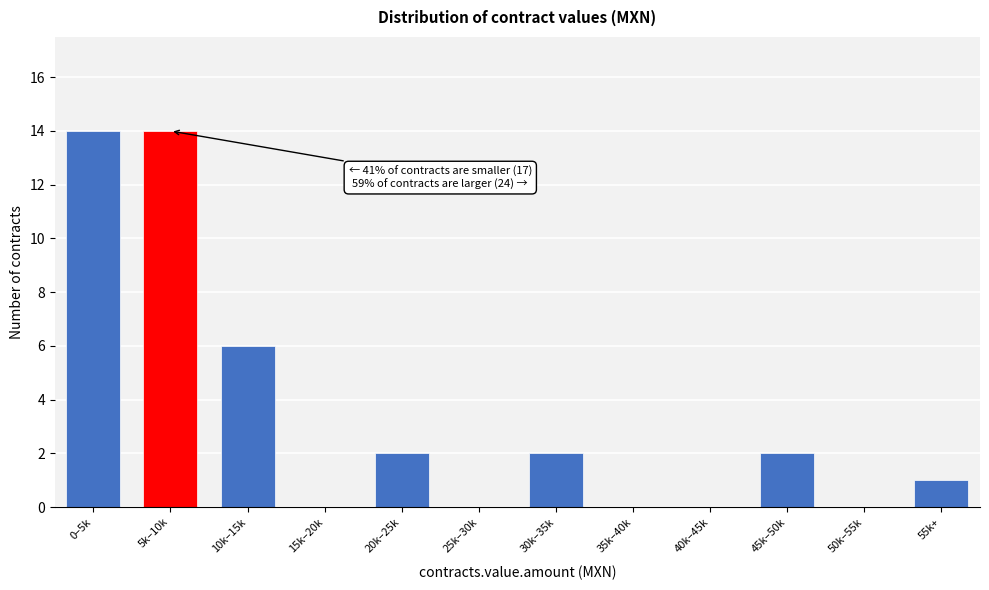

Reading left to right, what are all the values shown in this chart?

0–5k=14	5k–10k=14	10k–15k=6	15k–20k=0	20k–25k=2	25k–30k=0	30k–35k=2	35k–40k=0	40k–45k=0	45k–50k=2	50k–55k=0	55k+=1